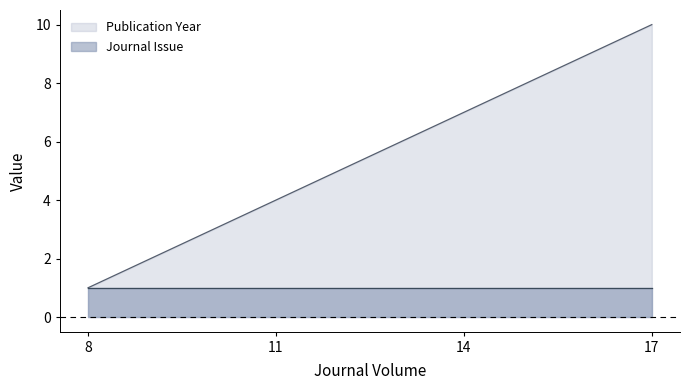

What is the value of the 4th point from the left?

10